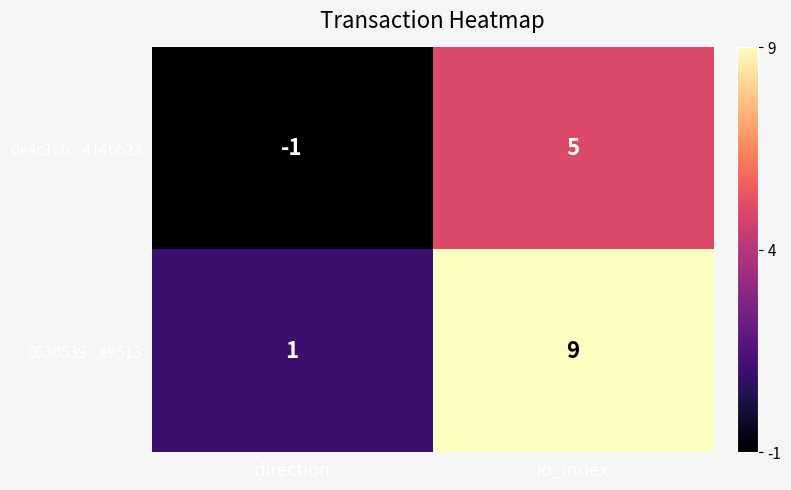

Between direction and io_index, which series saw the biggest shift?

0530539...e9513